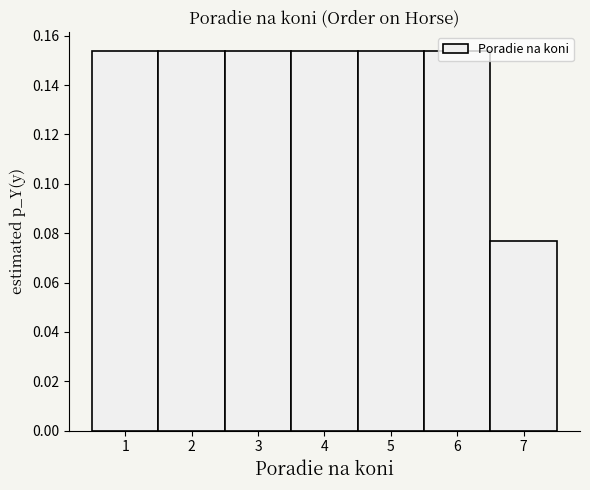

Reading left to right, list every bar in this chart as the range it spans on the x-axis followed by its height. The values are not printed on the chart, so give them approximately, as read against the axis.

0.5 to 1.5: 0.154
1.5 to 2.5: 0.154
2.5 to 3.5: 0.154
3.5 to 4.5: 0.154
4.5 to 5.5: 0.154
5.5 to 6.5: 0.154
6.5 to 7.5: 0.076